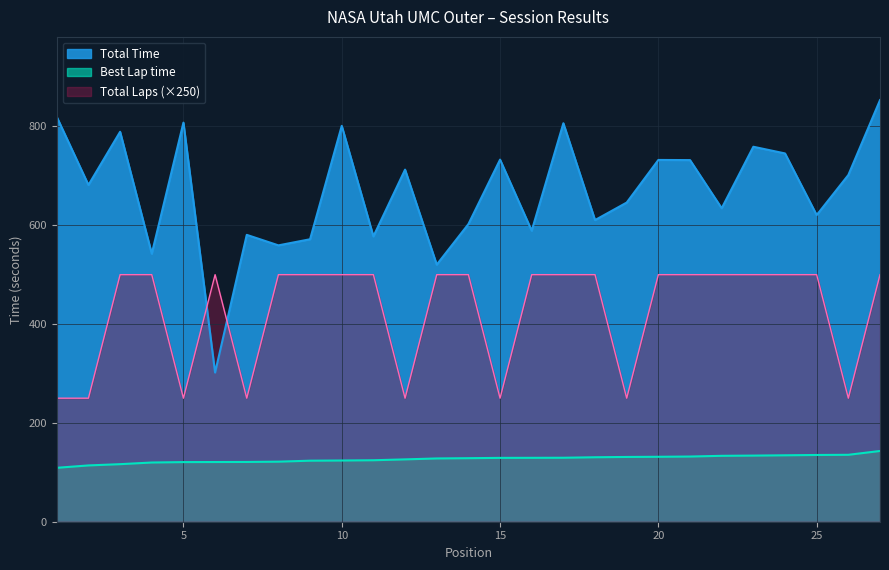

Reading left to right, what are all the values shown in this chart?

Total Laps: 250.0	250.0	500.0	500.0	250.0	500.0	250.0	500.0	500.0	500.0	500.0	250.0	500.0	500.0	250.0	500.0	500.0	500.0	250.0	500.0	500.0	500.0	500.0	500.0	500.0	250.0	500.0
Total Time: 819.3	681.5	789.2	542.4	807.7	301.8	580.6	559.3	571.7	801.2	577.5	712.6	520.3	602.3	732.8	589.0	806.5	610.5	645.9	732.2	731.9	634.4	758.9	745.4	620.6	701.7	853.3
Best Lap time: 109.1	113.9	116.5	119.8	120.7	120.8	121.0	121.5	123.5	123.9	124.4	126.2	128.1	128.6	129.2	129.3	129.5	130.5	131.1	131.4	131.9	133.4	133.8	134.4	135.1	135.4	143.2